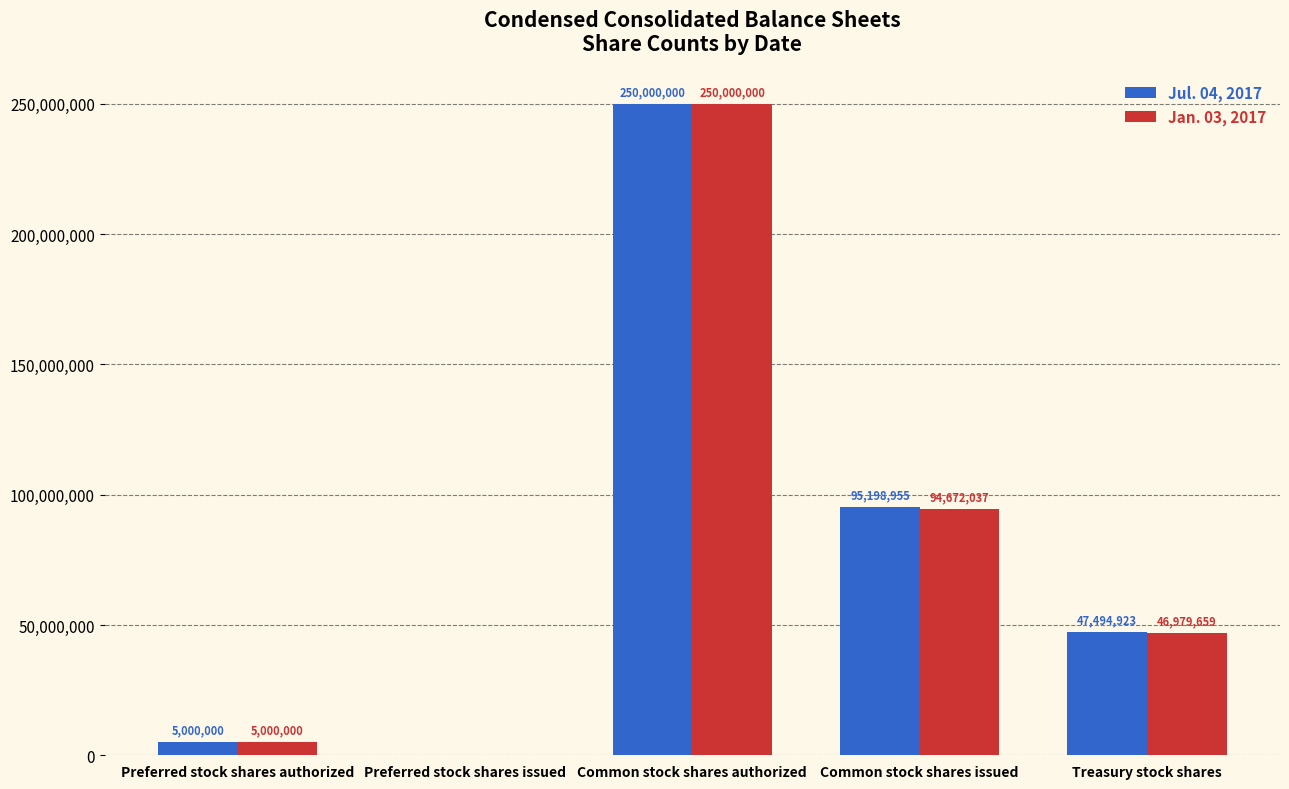

What is the sum of all Jan. 03, 2017 values?

396651696